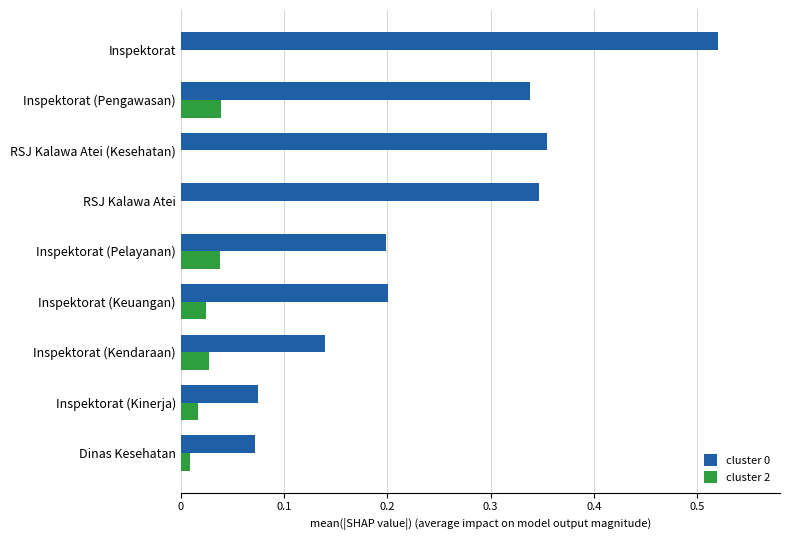

True or false: cluster 0 has a value of 0.3 at Inspektorat (Keuangan).

False